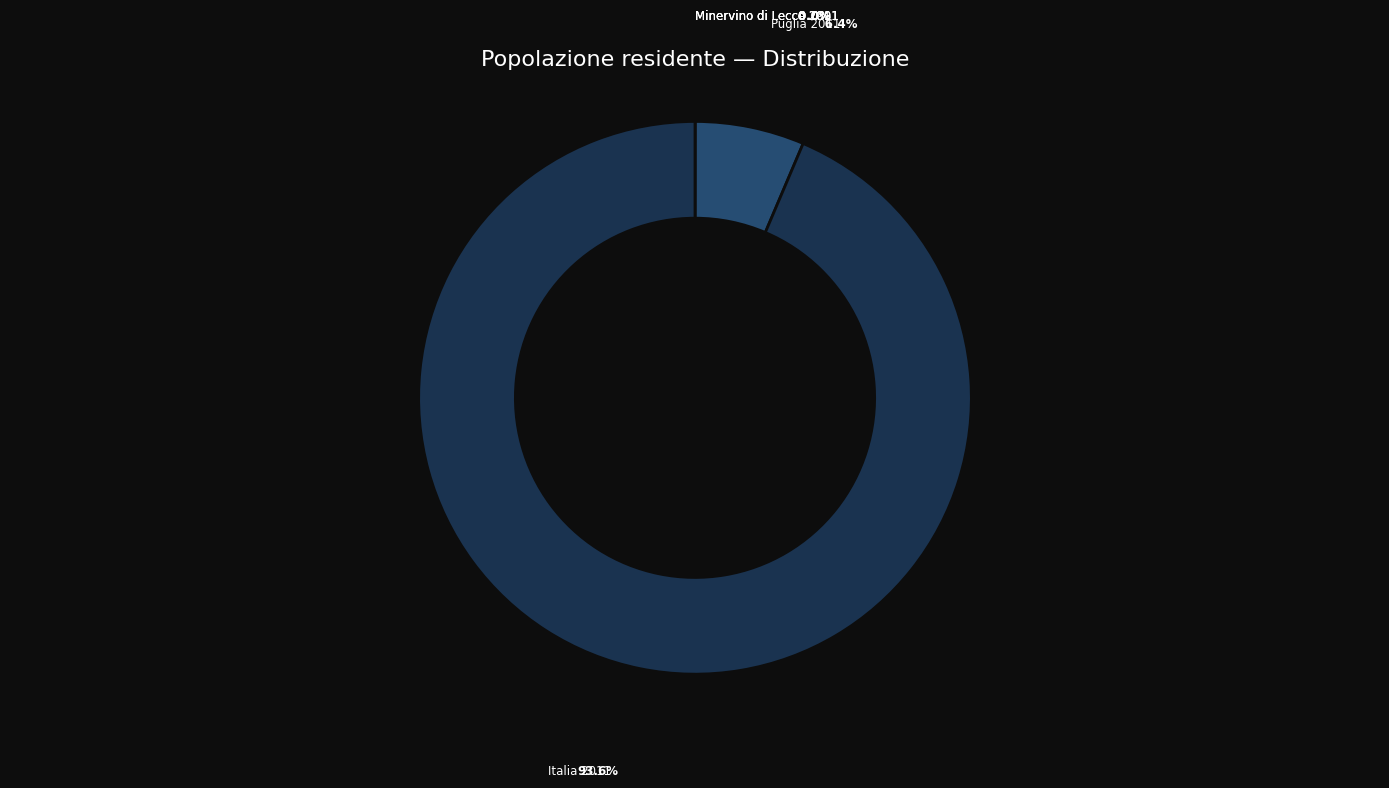

Is there any slice that represents more than half of the pie?

Yes